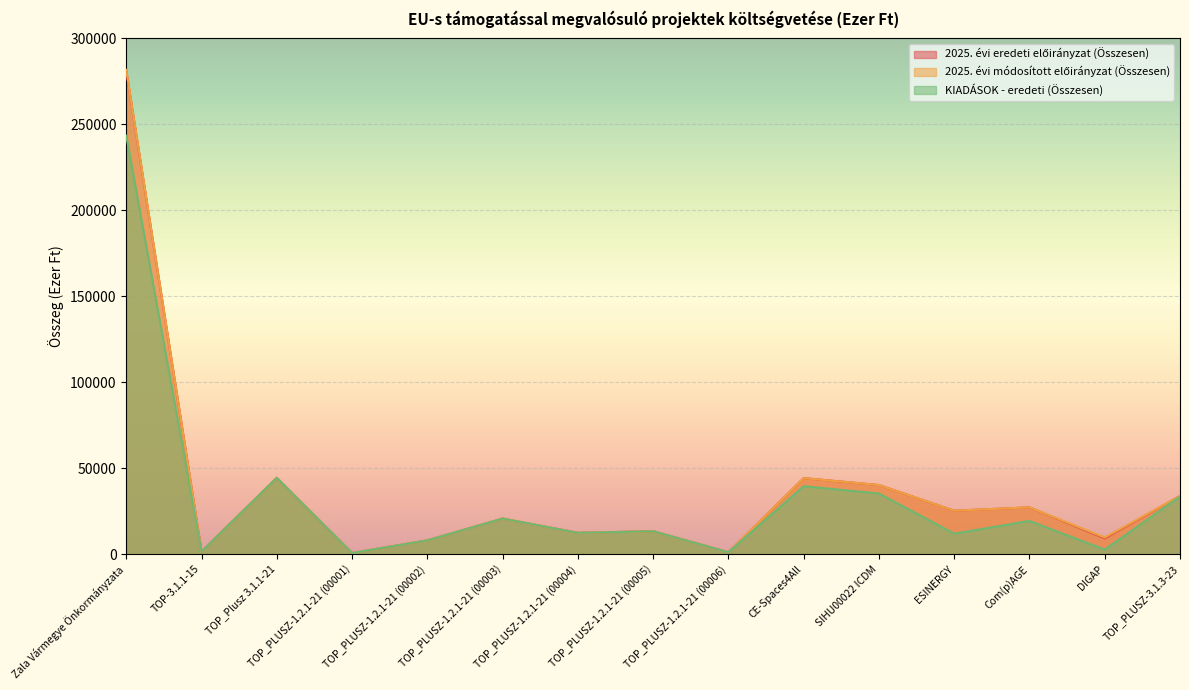

Rank the categories by 2025. évi módosított előirányzat (Összesen) value from lowest to highest.

TOP_PLUSZ-1.2.1-21 (00001), TOP_PLUSZ-1.2.1-21 (00006), TOP-3.1.1-15, TOP_PLUSZ-1.2.1-21 (00002), DIGAP, TOP_PLUSZ-1.2.1-21 (00004), TOP_PLUSZ-1.2.1-21 (00005), TOP_PLUSZ-1.2.1-21 (00003), ESINERGY, Com(p)AGE, TOP_PLUSZ-3.1.3-23, SIHU00022 ICDM, CE-Spaces4All, TOP_Plusz 3.1.1-21, Zala Vármegye Önkormányzata